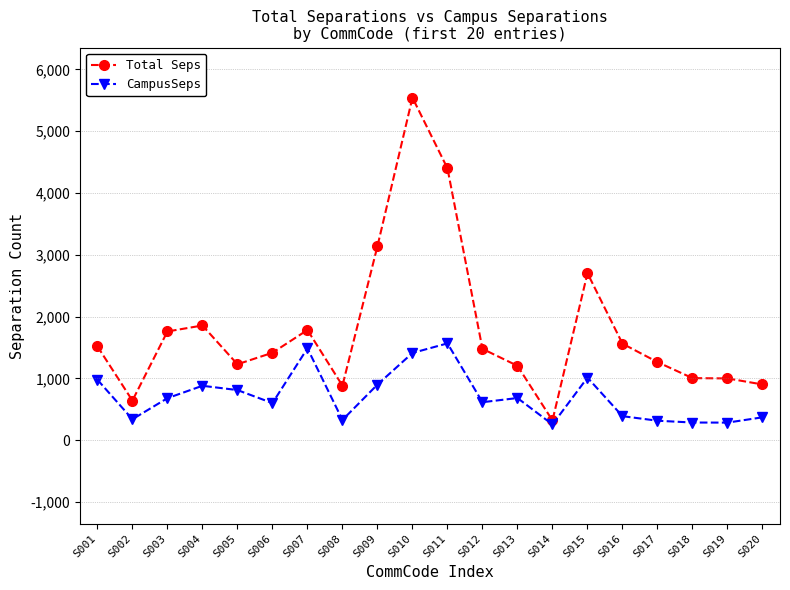

What is the approximate value of Total Seps at S014?

318.6